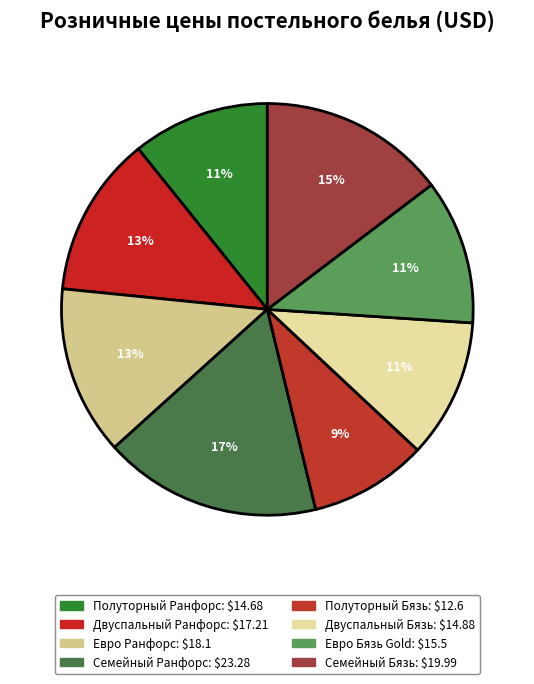

Which slice is the largest?

Семейный Ранфорс